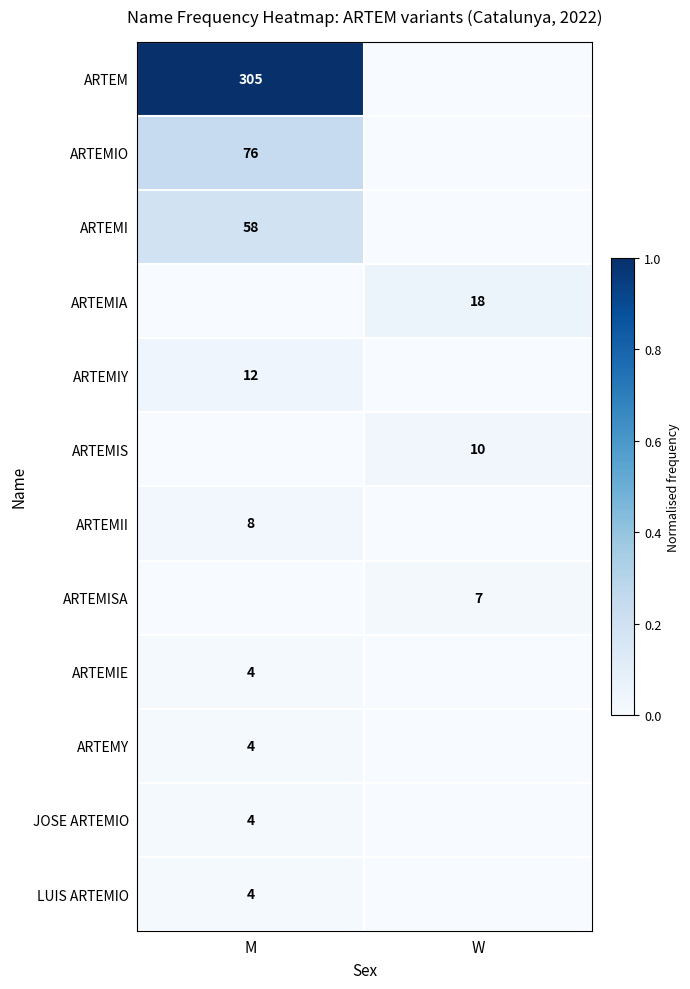

Count the number of categories in the chart.

2